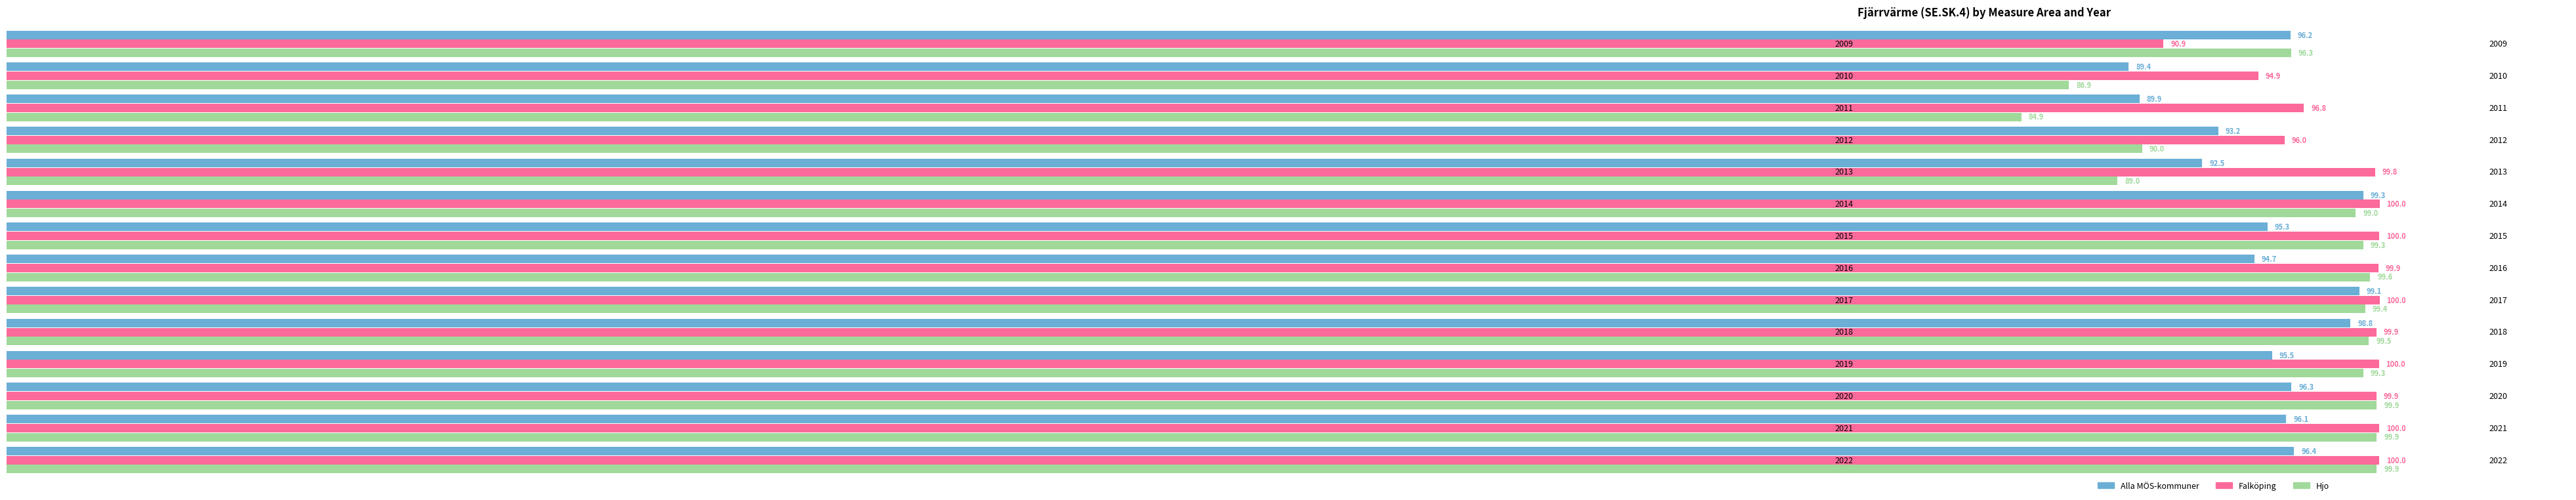

What is the difference between the second highest and minimum values in the Alla MÖS-kommuner series?

9.7